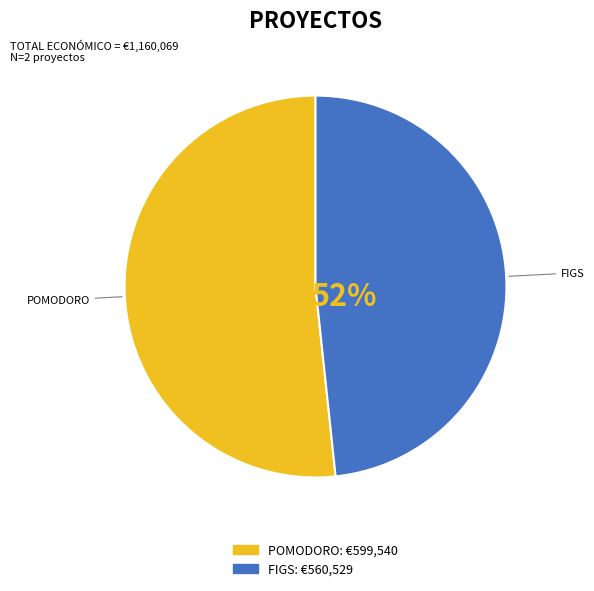

What is the change in value from Groupe Opérationnel POMODORO to Groupe opérationnel FIGS?

-39011